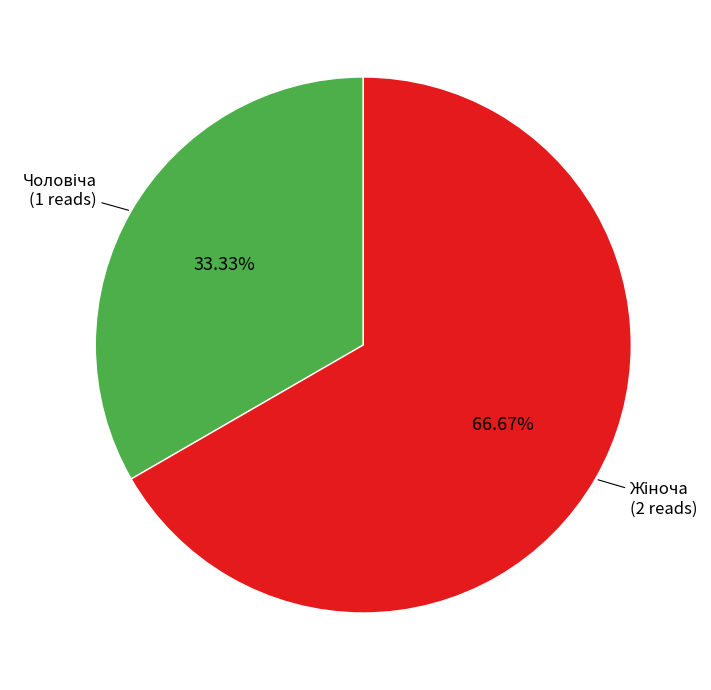

Is there any slice that represents more than half of the pie?

Yes